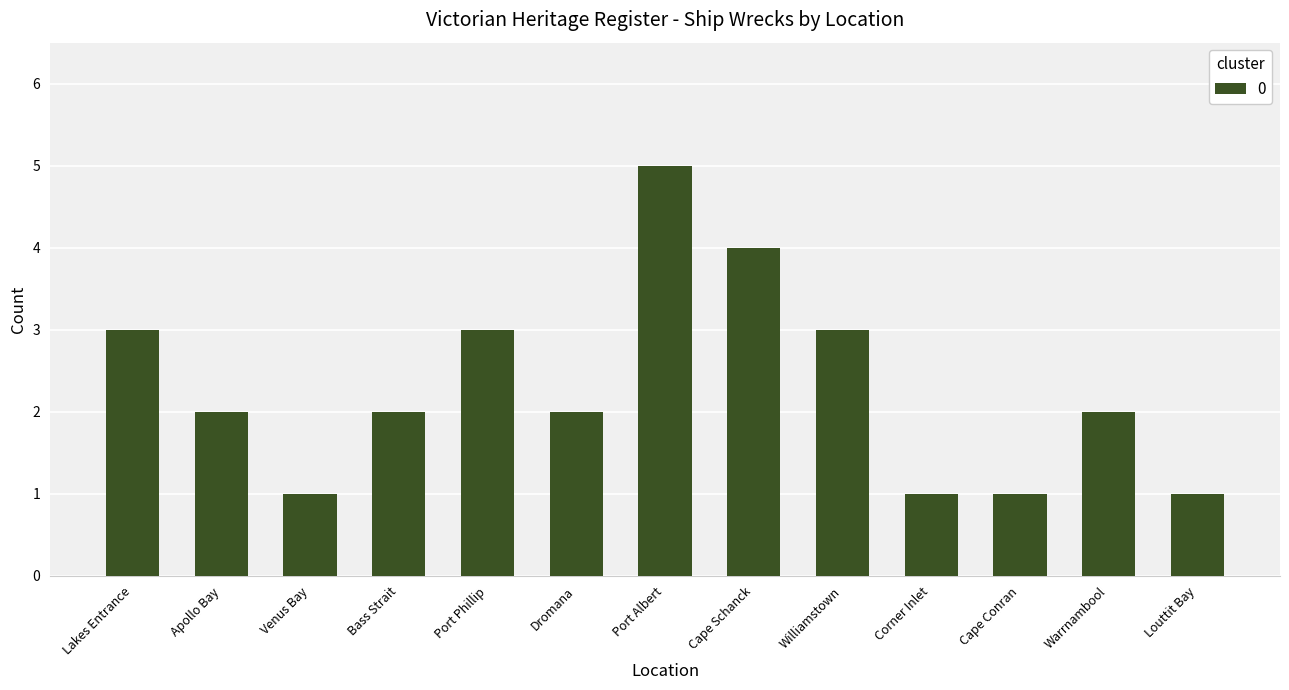

What is the label of the 13th bar from the left?

Louttit Bay